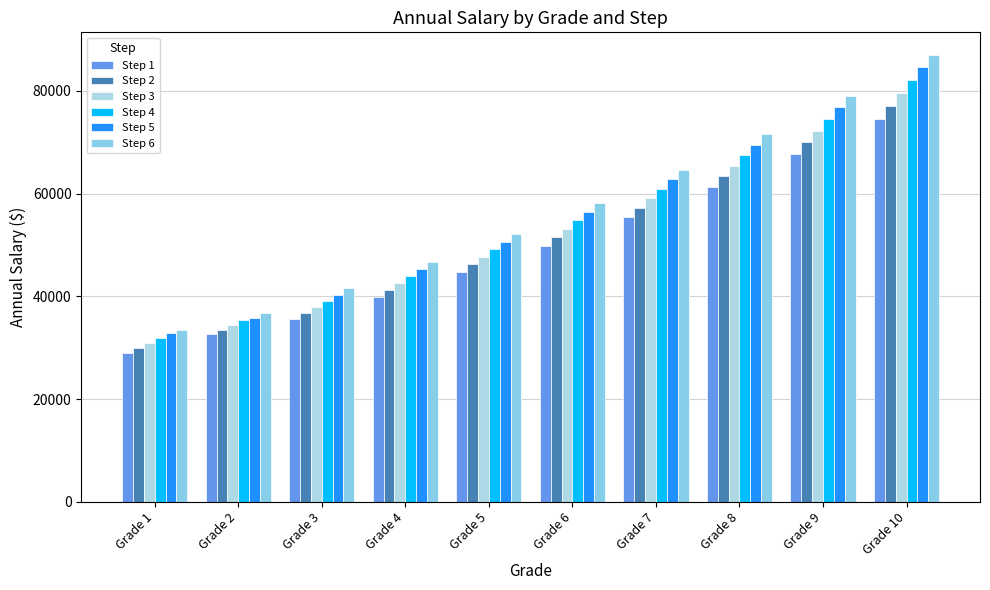

True or false: Step 5 has a value of 35796 at Grade 2.

True